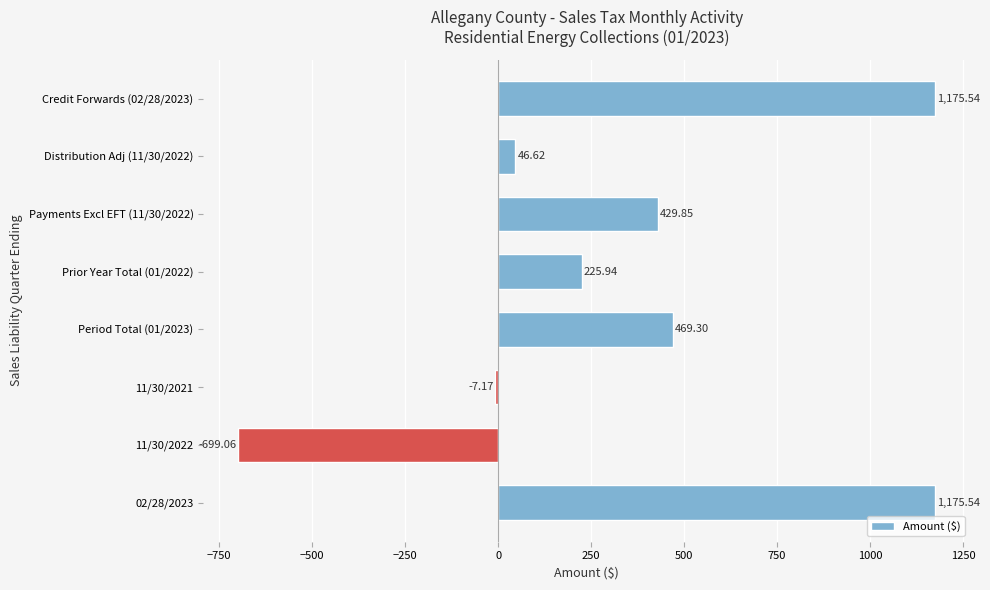

Which has a higher value, 02/28/2023 or Distribution Adj (11/30/2022)?

02/28/2023